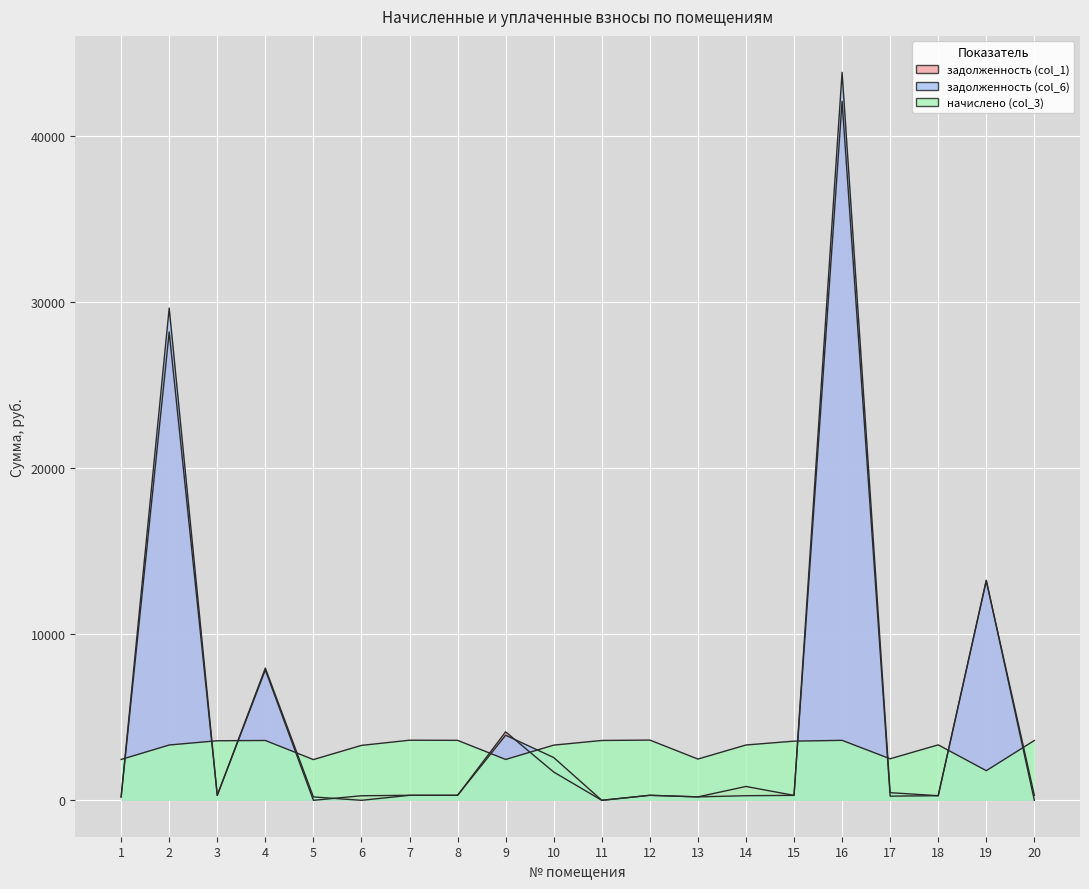

Which series has the widest spread of values?

задолженность (col_6)